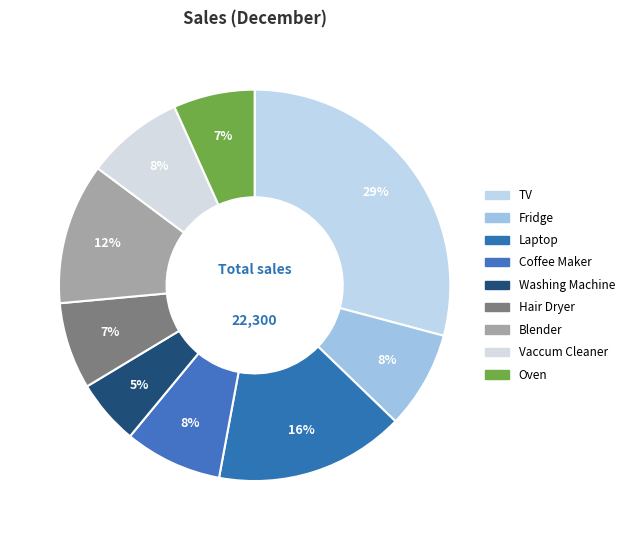

To the nearest percent, what is the average slice percentage?

11%